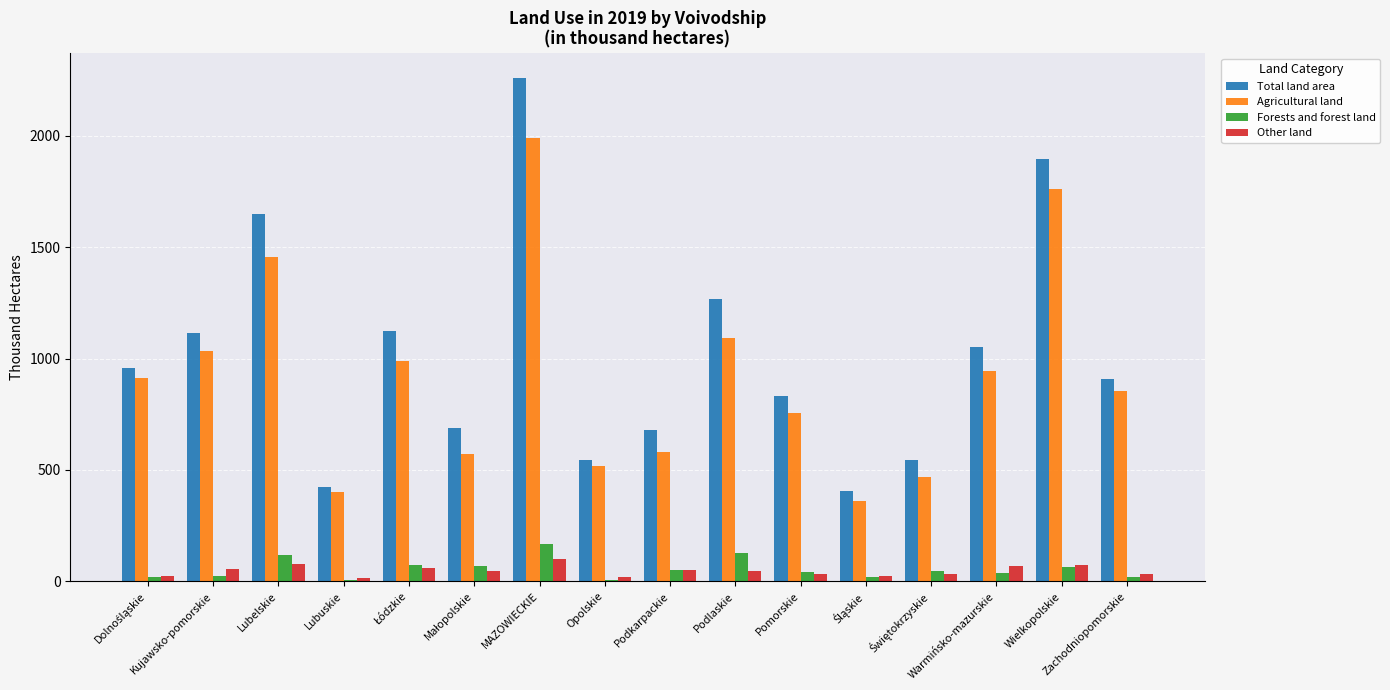

At how many categories does at least one series exceed 1379?

3